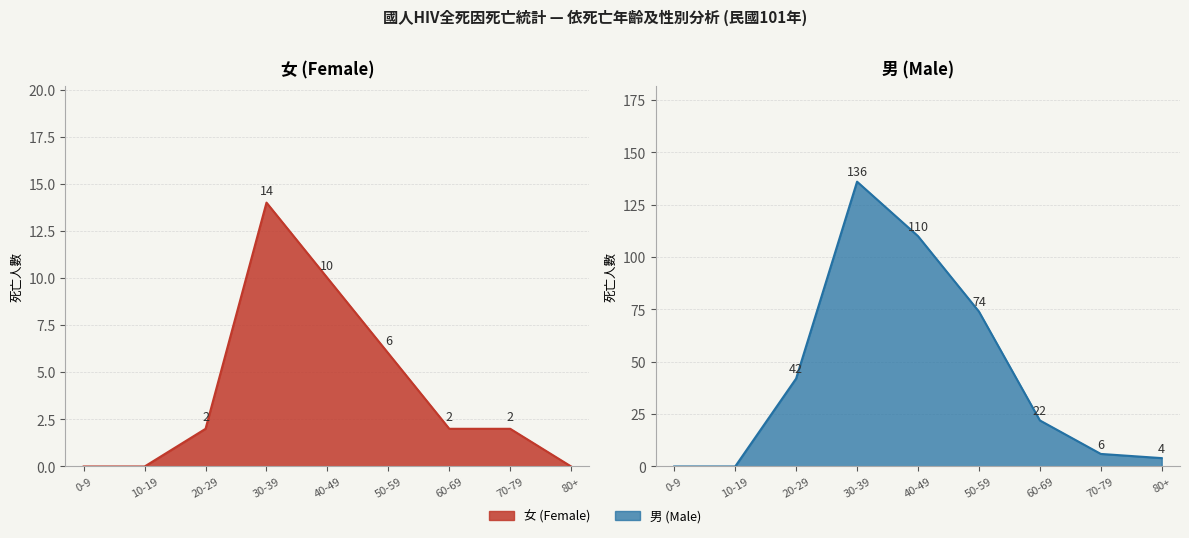

What is the value of the 女 point at the 8th from the left?

2